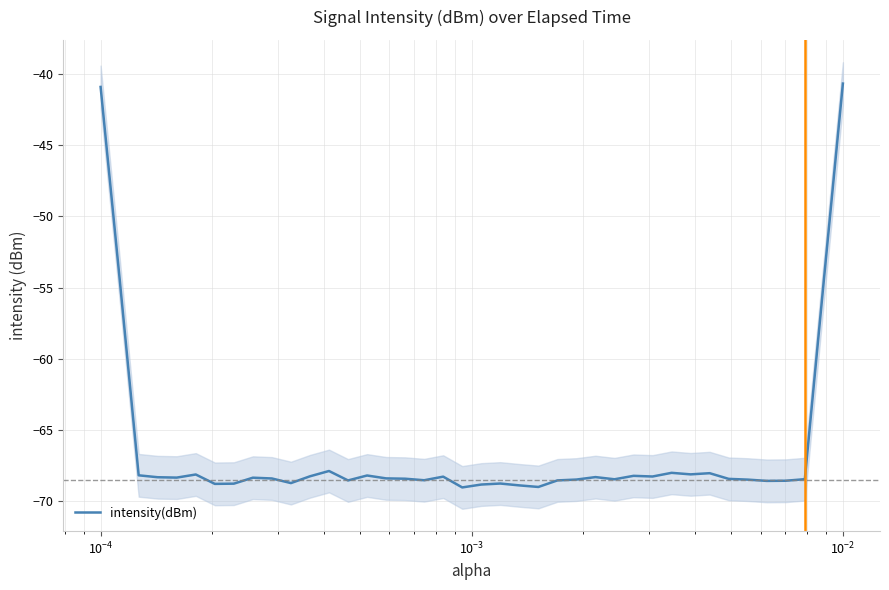

What is the difference between the second highest and second lowest values?

28.1